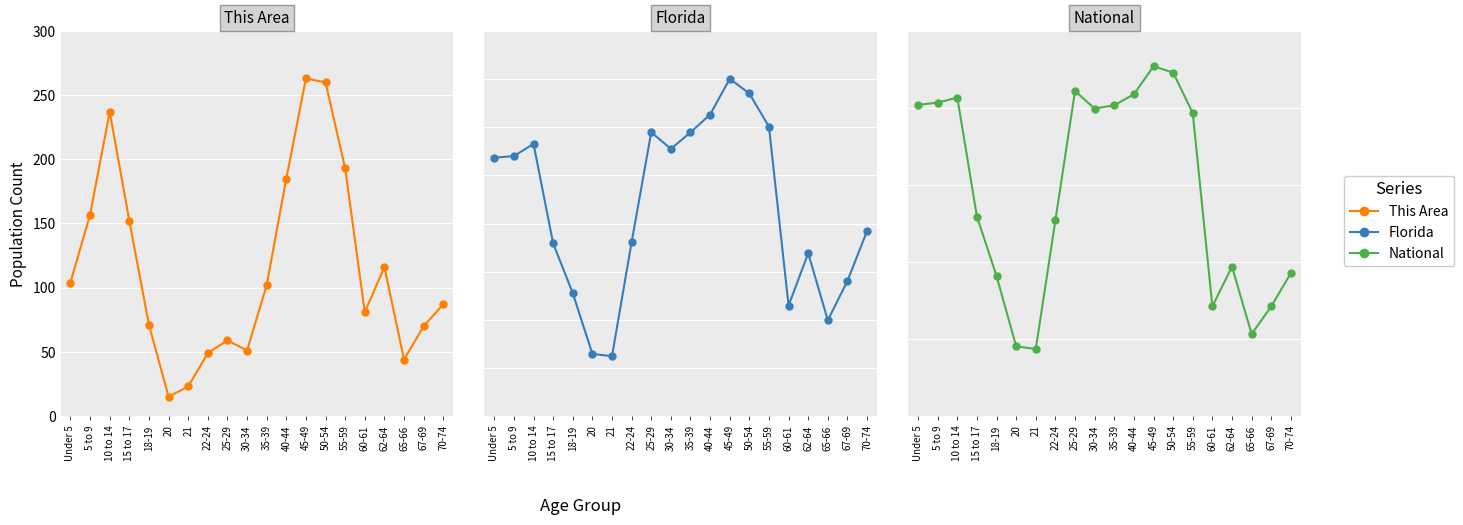

Reading right to left, list all the values displayed in this chart.

This Area: 70-74=87	67-69=70	65-66=44	62-64=116	60-61=81	55-59=193	50-54=260	45-49=263	40-44=185	35-39=102	30-34=51	25-29=59	22-24=49	21=23	20=15	18-19=71	15 to 17=152	10 to 14=237	5 to 9=157	Under 5=104
Florida: 70-74=768707	67-69=561316	65-66=397917	62-64=676499	60-61=458751	55-59=1202418	50-54=1340291	45-49=1401202	40-44=1252787	35-39=1178467	30-34=1110318	25-29=1179227	22-24=722126	21=248602	20=258030	18-19=510899	15 to 17=717483	10 to 14=1130847	5 to 9=1080255	Under 5=1073506
National: 70-74=9278166	67-69=7115361	65-66=5319902	62-64=9704197	60-61=7113727	55-59=19664805	50-54=22298125	45-49=22708591	40-44=20890964	35-39=20179642	30-34=19962099	25-29=21101849	22-24=12712576	21=4354294	20=4519129	18-19=9086089	15 to 17=12954254	10 to 14=20677194	5 to 9=20348657	Under 5=20201362